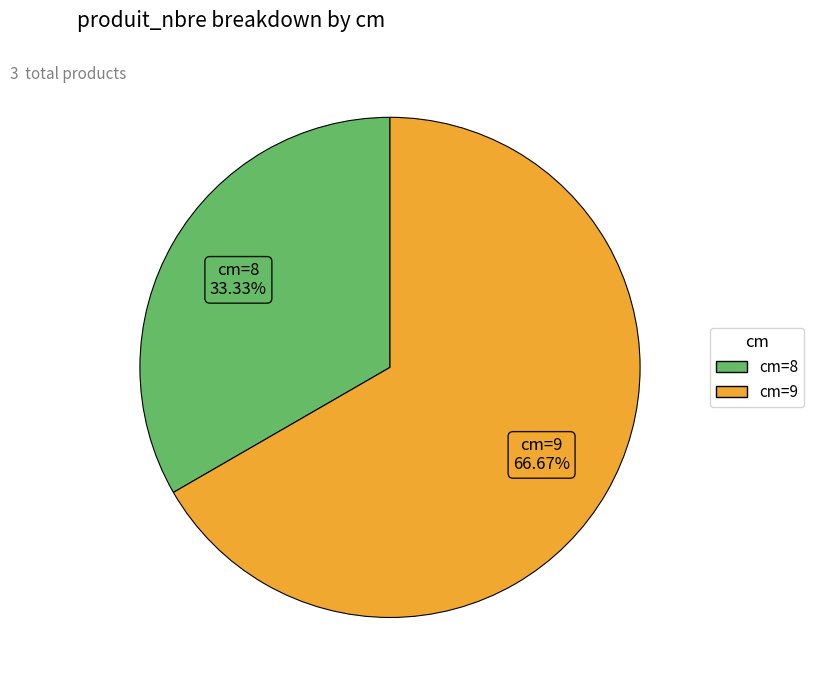

Is there a majority slice in this chart?

Yes